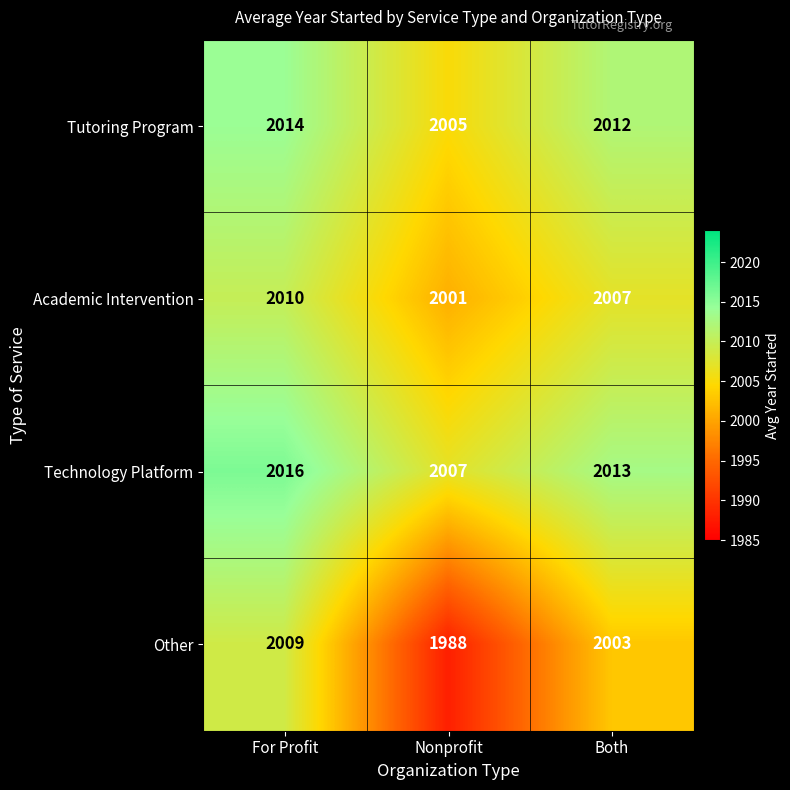

Reading left to right, list all the values displayed in this chart.

Tutoring Program: 2014	2005	2012
Academic Intervention: 2010	2001	2007
Technology Platform: 2016	2007	2013
Other: 2009	1988	2003